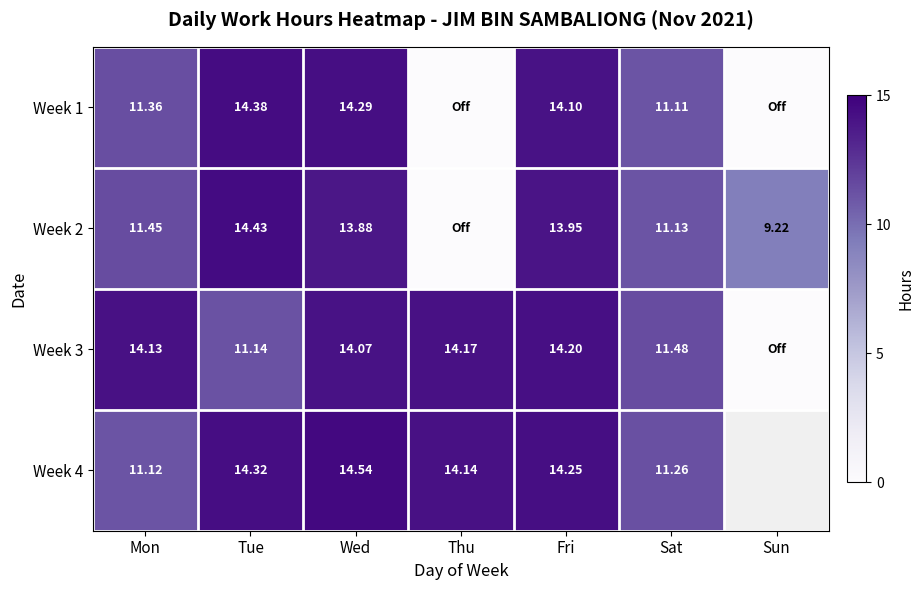

What is the sum of all Week 2 values?

74.1